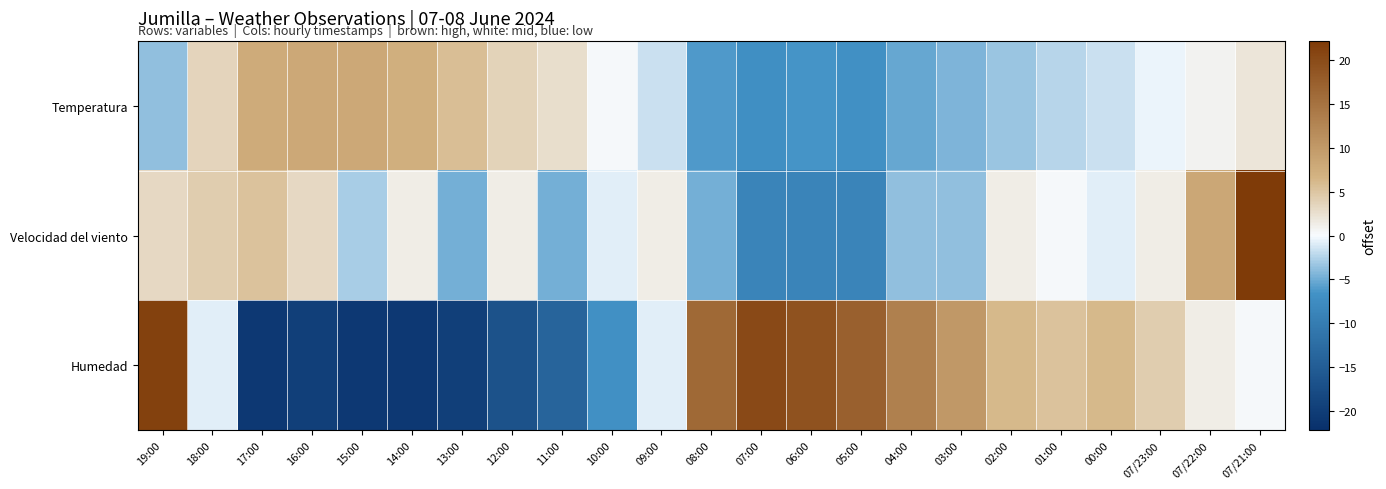

Which label corresponds to the smallest value in the chart?

17:00